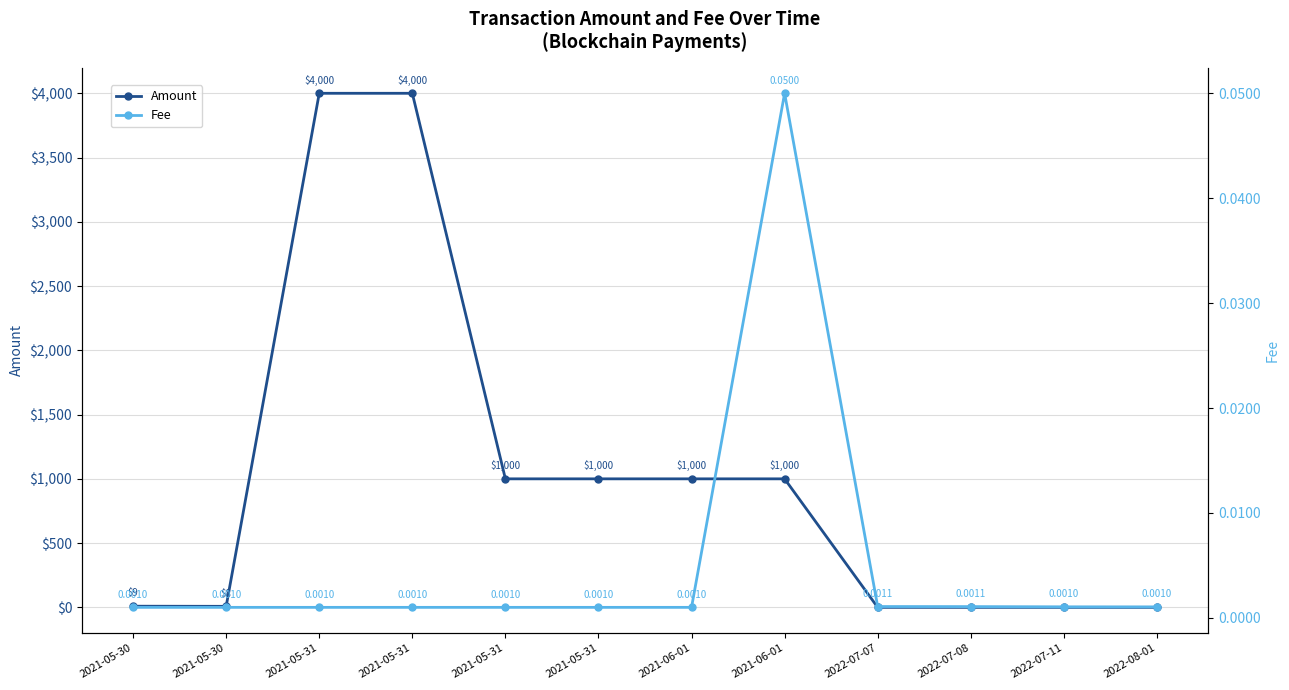

What is the total value across all series at 2021-06-01?

1000.0